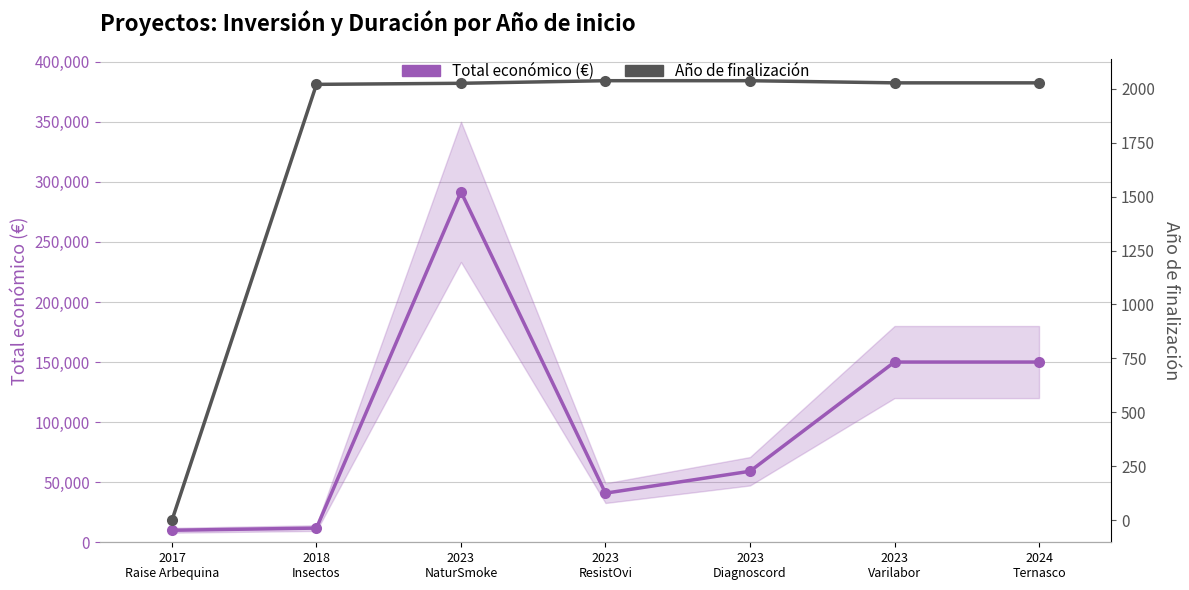

True or false: Total económico (€) and Año de finalización intersect in this chart.

False